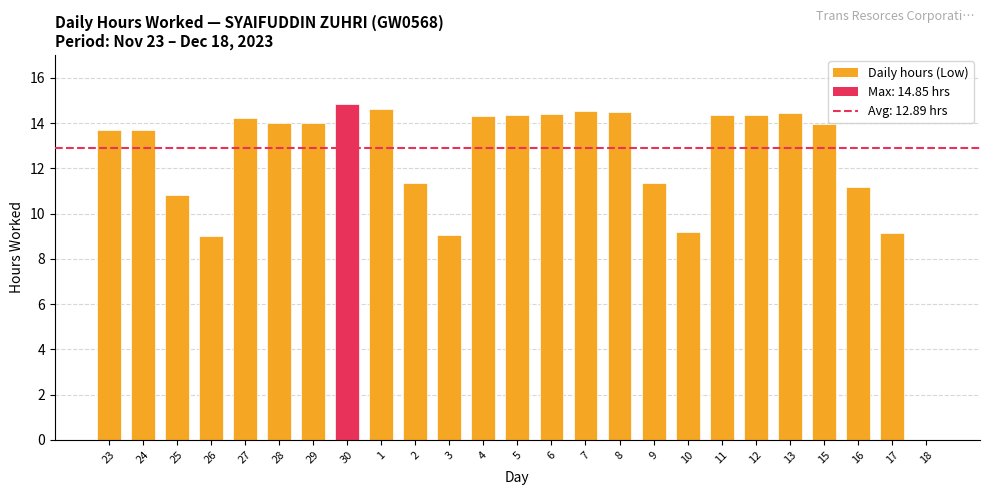

What is the sum of all values?

309.3